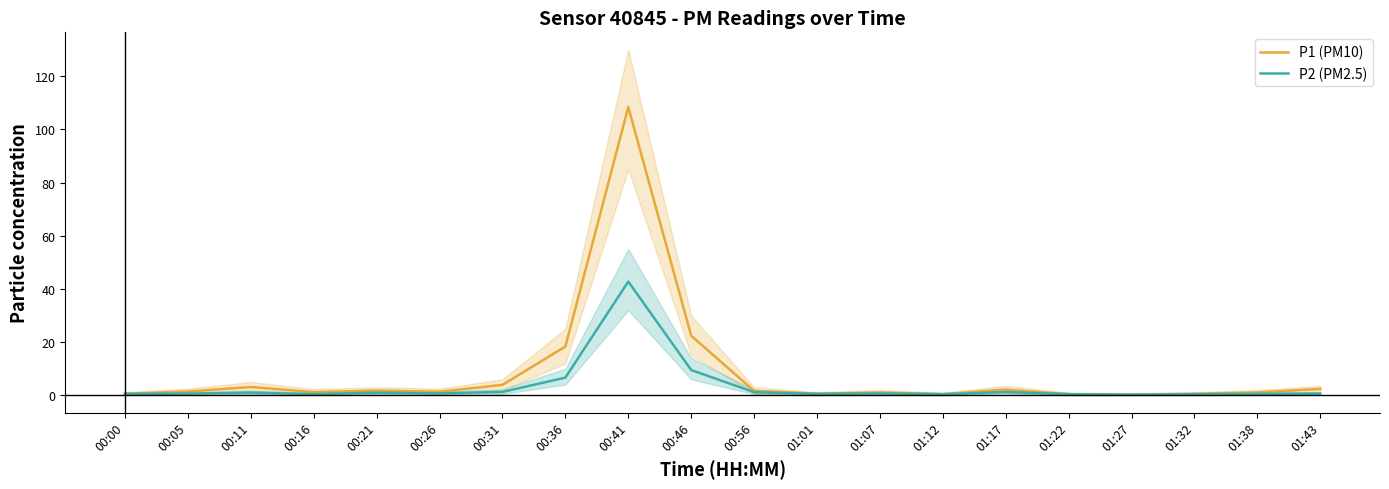

How many lines are shown in the chart?

2